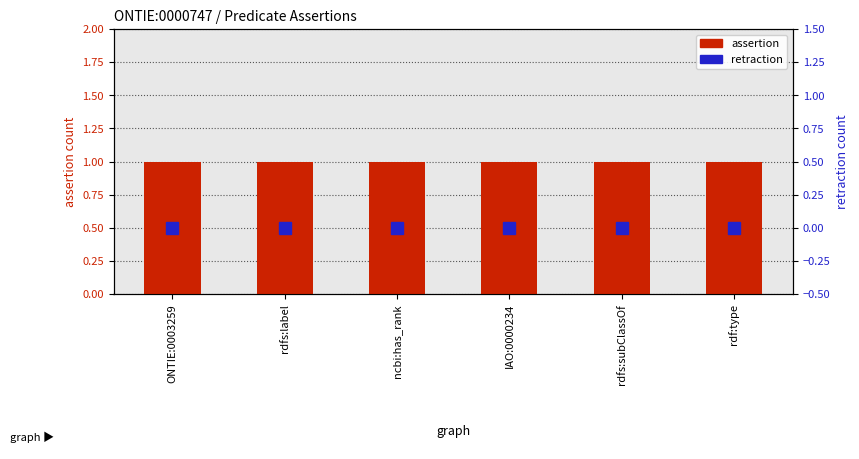

What is the label of the 3rd bar from the left?

ncbi:has_rank